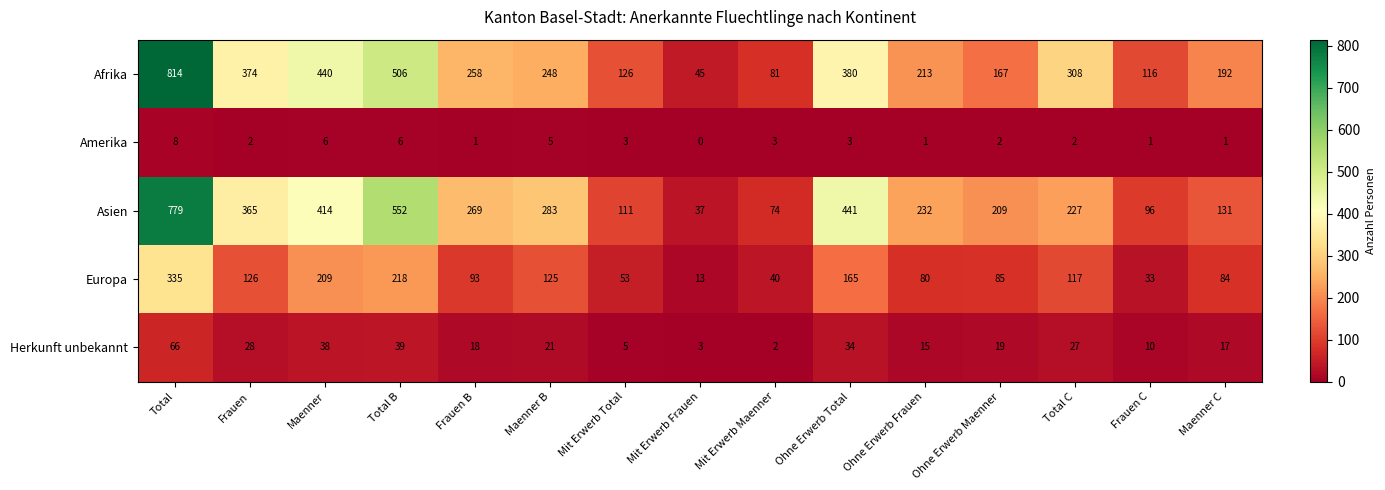

What is the total value across all series at Maenner C?

425